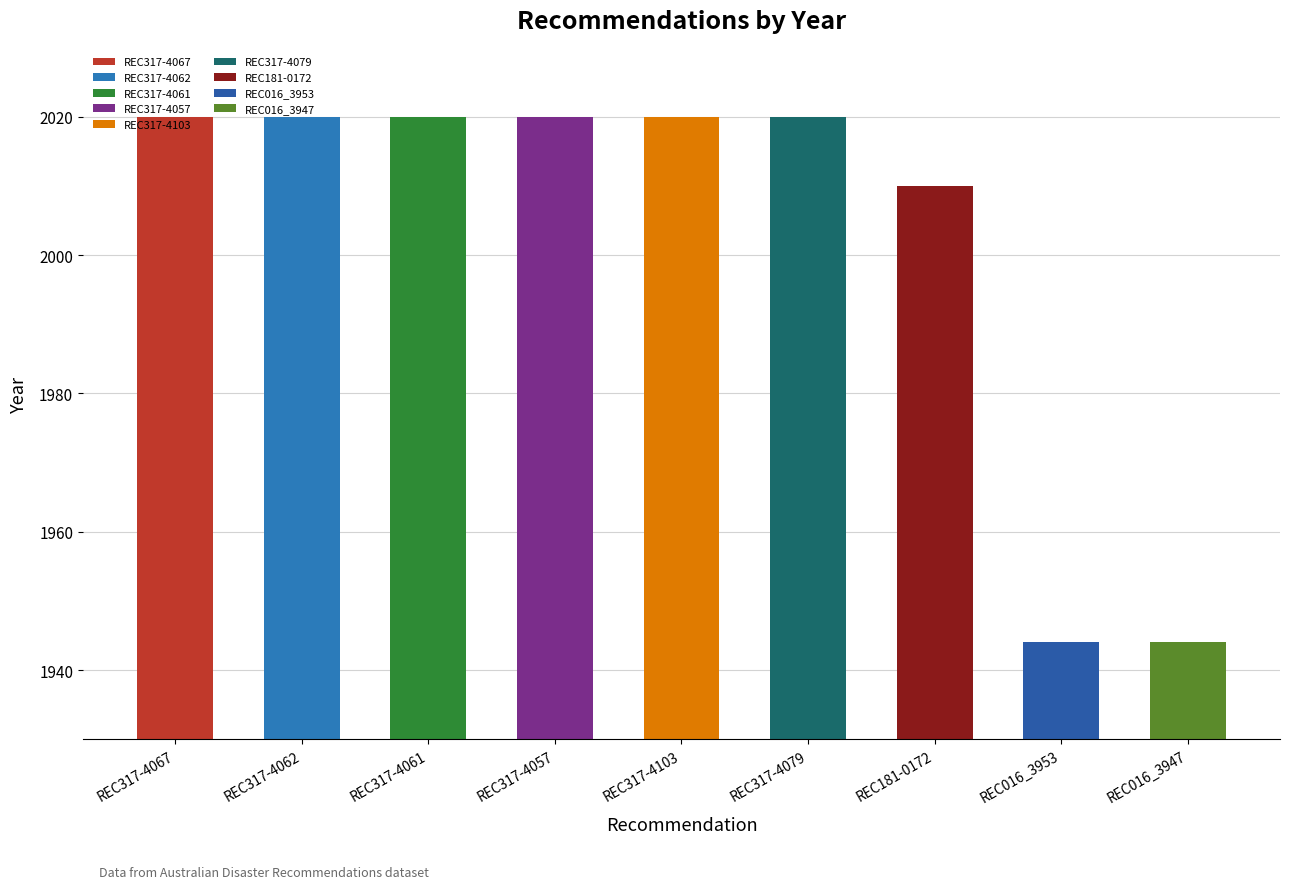

At which label is the value closest to 1982?

REC181-0172